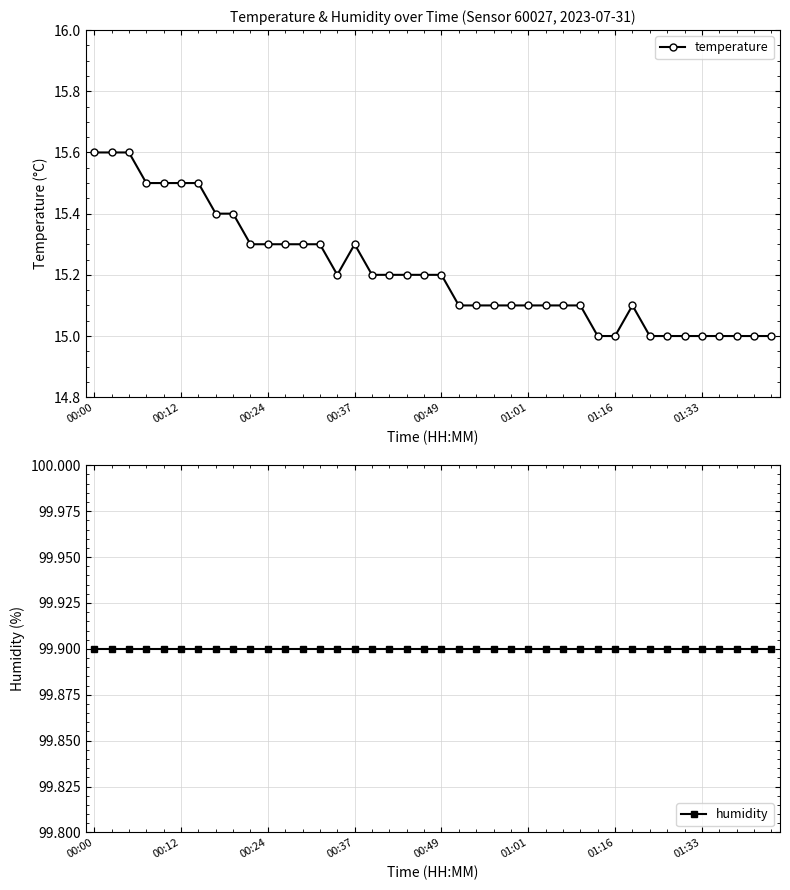

What is the difference between the highest and lowest values at 18?

84.7